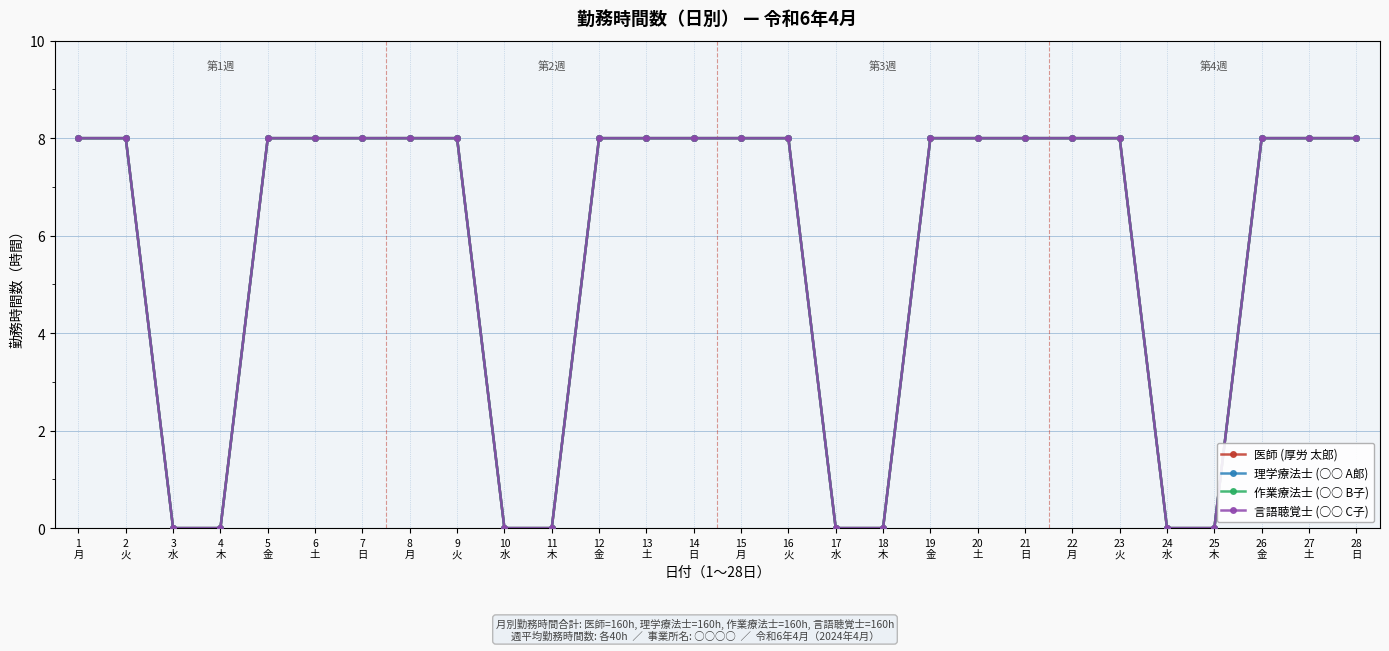

Is this an area chart (filled region under the line)?

No